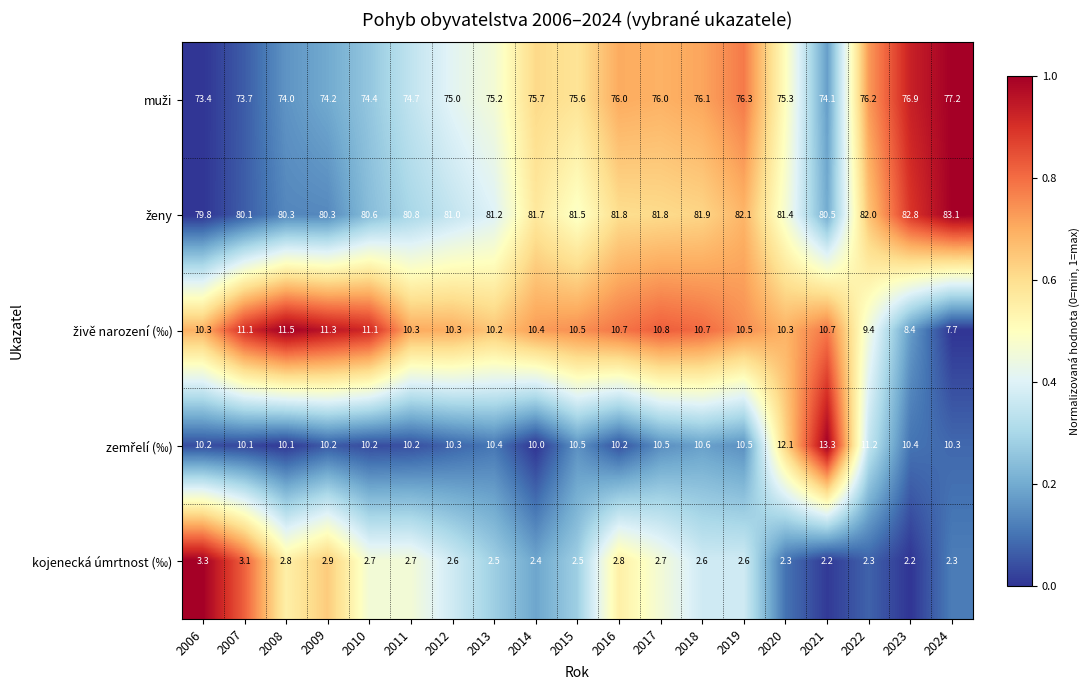

Count the number of data series in this chart.

5